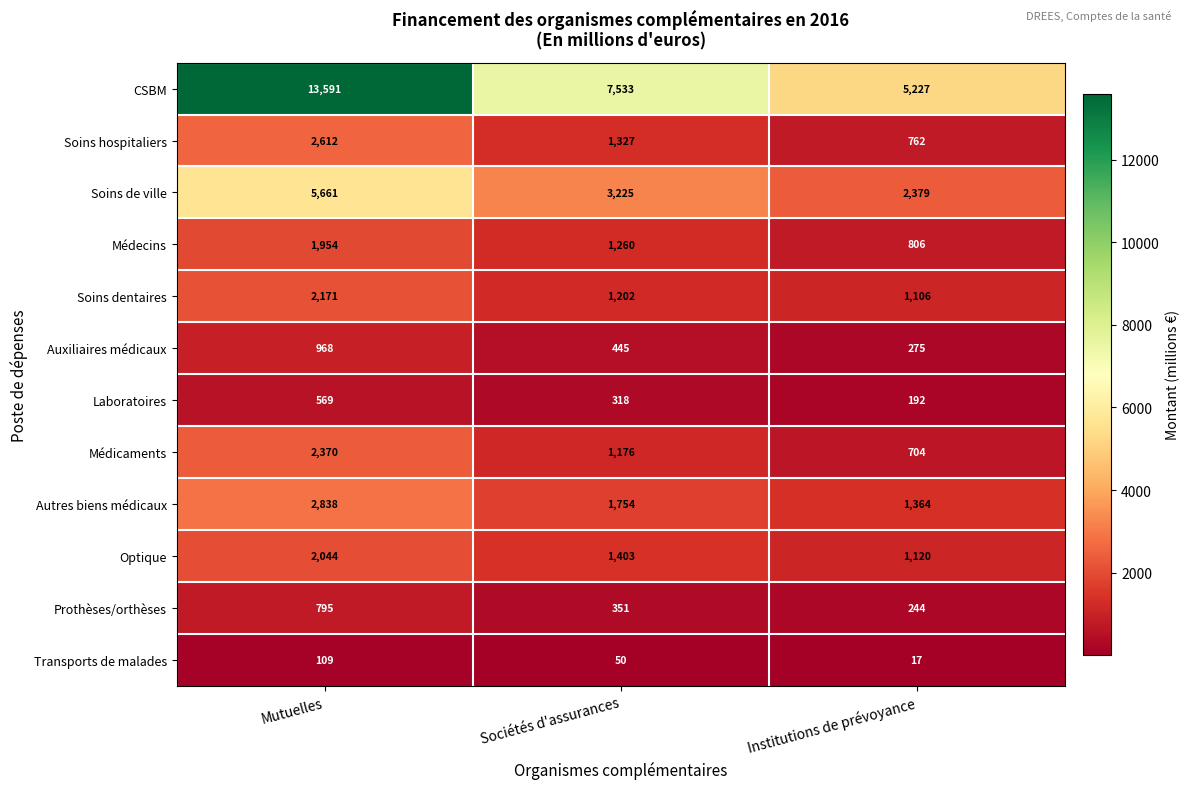

Where does the Auxiliaires médicaux series first go above 445?

Mutuelles